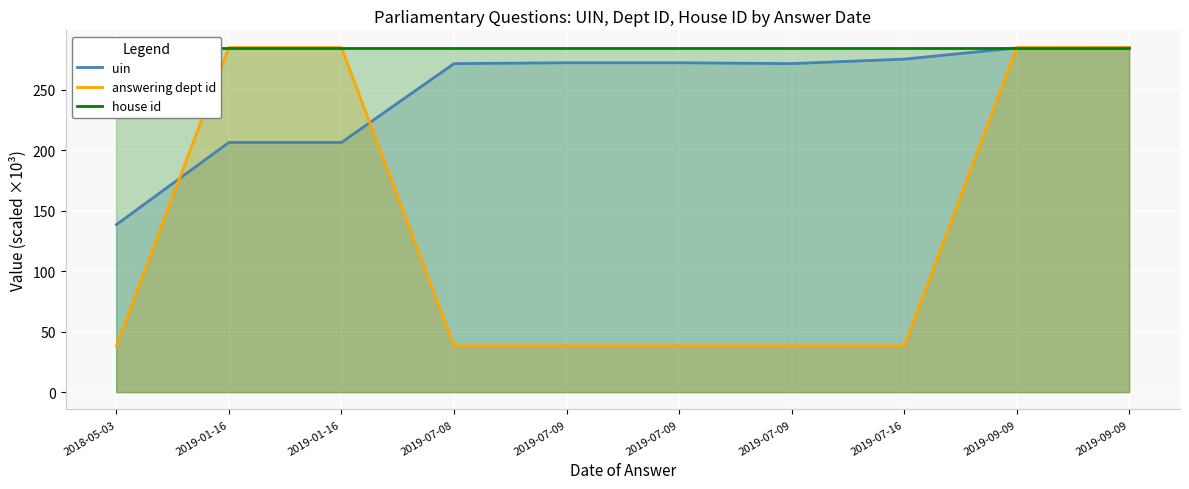

What are all the series names shown in the legend?

uin, answering dept id, house id